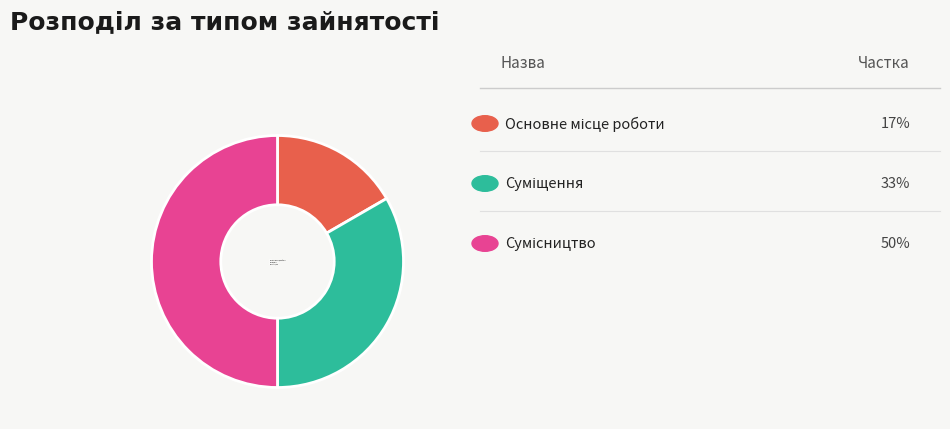

Rank the categories by value from lowest to highest.

Основне місце роботи, Суміщення, Сумісництво